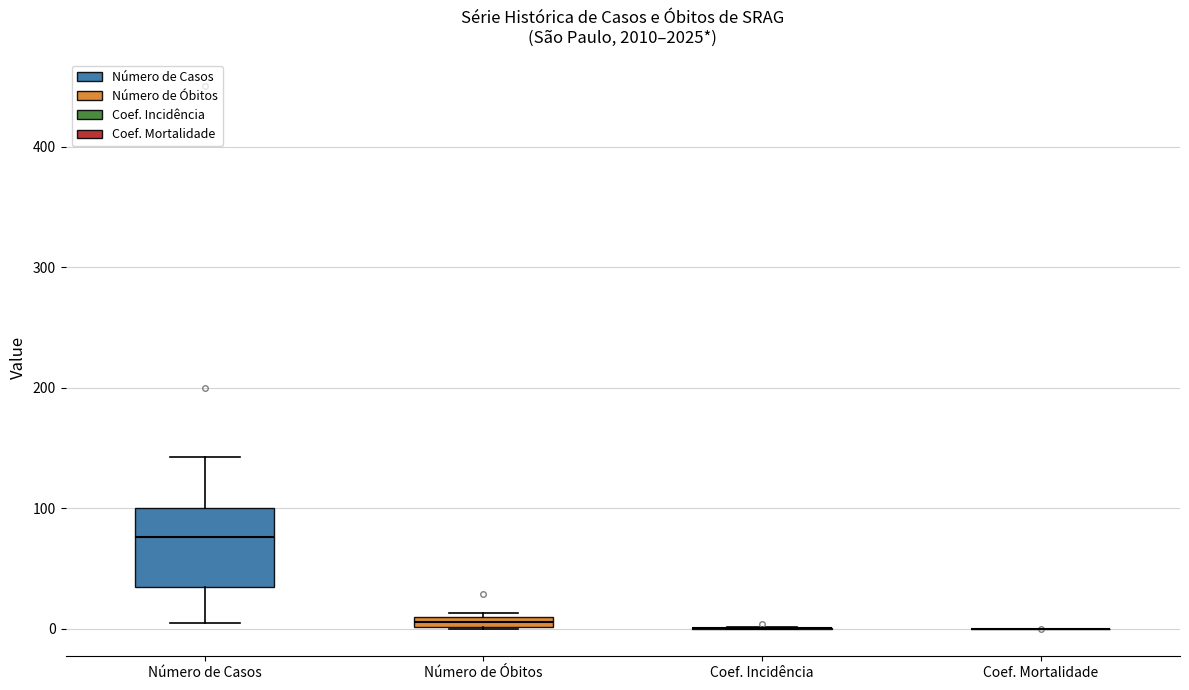

Which box is the tallest, from its lower edge to its upper edge?

Número de Casos